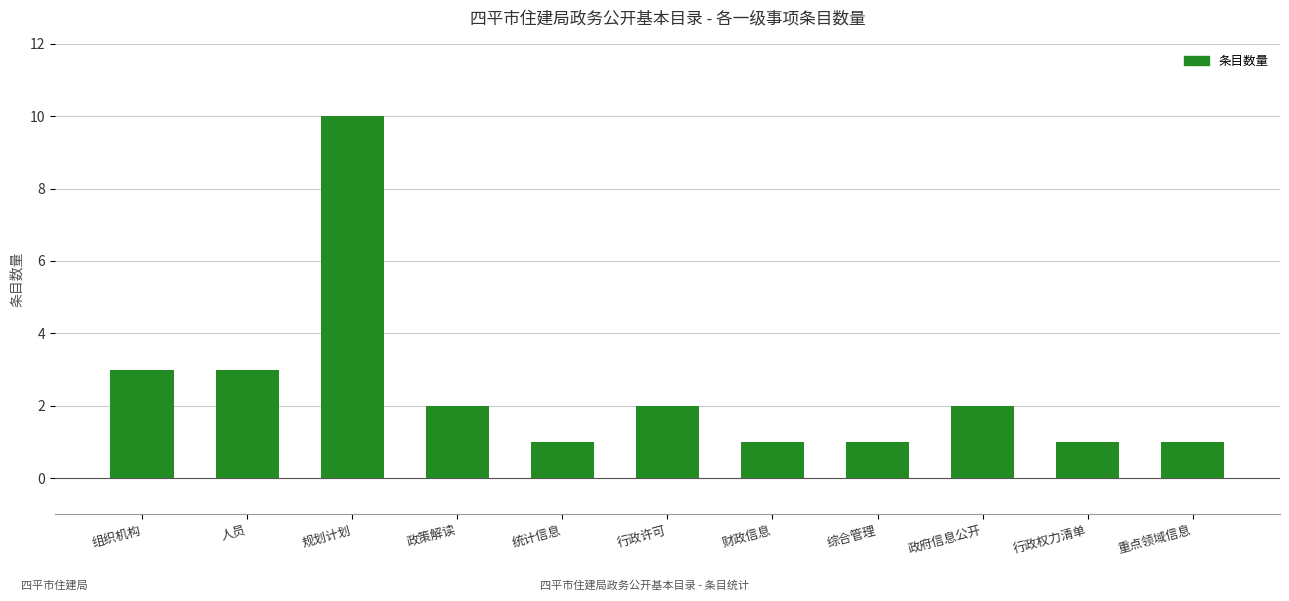

What position from the right is 行政权力清单?

2